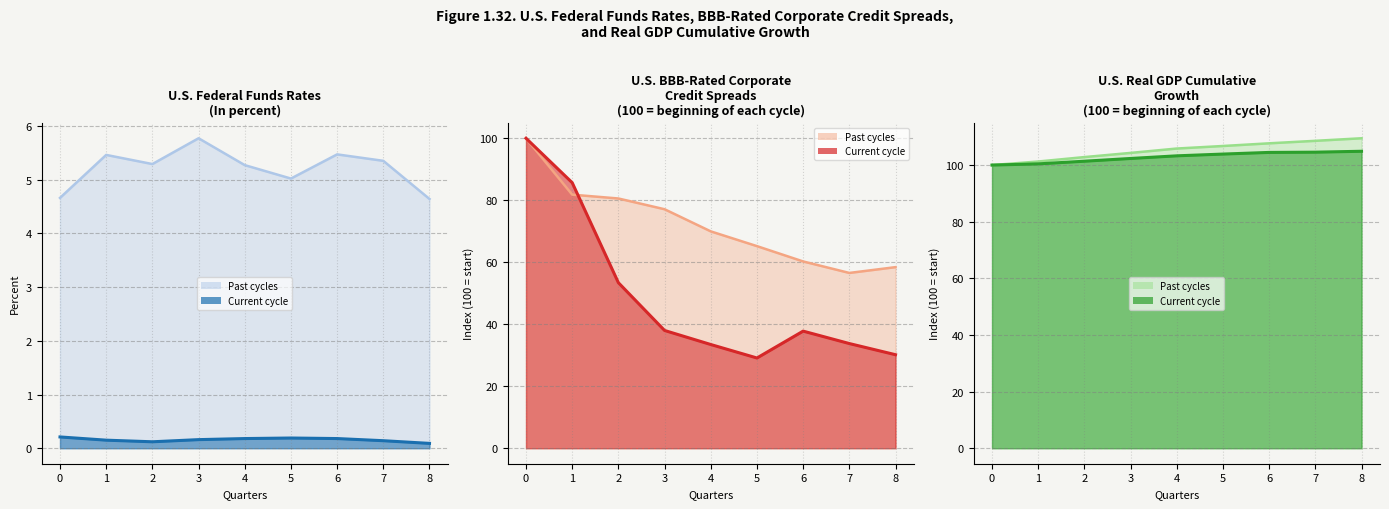

Reading left to right, transcribe all the data shown in this chart.

Federal Funds Rate - Current cycle: 0=0.2	1=0.1	2=0.1	3=0.2	4=0.2	5=0.2	6=0.2	7=0.1	8=0.1
Federal Funds Rate - Past cycles: 0=4.7	1=5.5	2=5.3	3=5.8	4=5.3	5=5.0	6=5.5	7=5.3	8=4.6
BBB Credit Spread - Current cycle: 0=100.0	1=85.7	2=53.4	3=38.0	4=33.5	5=29.1	6=37.8	7=33.8	8=30.2
BBB Credit Spread - Past cycles: 0=100.0	1=81.8	2=80.6	3=77.1	4=70.0	5=65.2	6=60.3	7=56.5	8=58.4
Real GDP - Current cycle: 0=100.0	1=100.4	2=101.4	3=102.3	4=103.3	5=103.9	6=104.5	7=104.6	8=104.9
Real GDP - Past cycles: 0=100.0	1=101.3	2=102.8	3=104.3	4=105.8	5=106.7	6=107.7	7=108.6	8=109.5